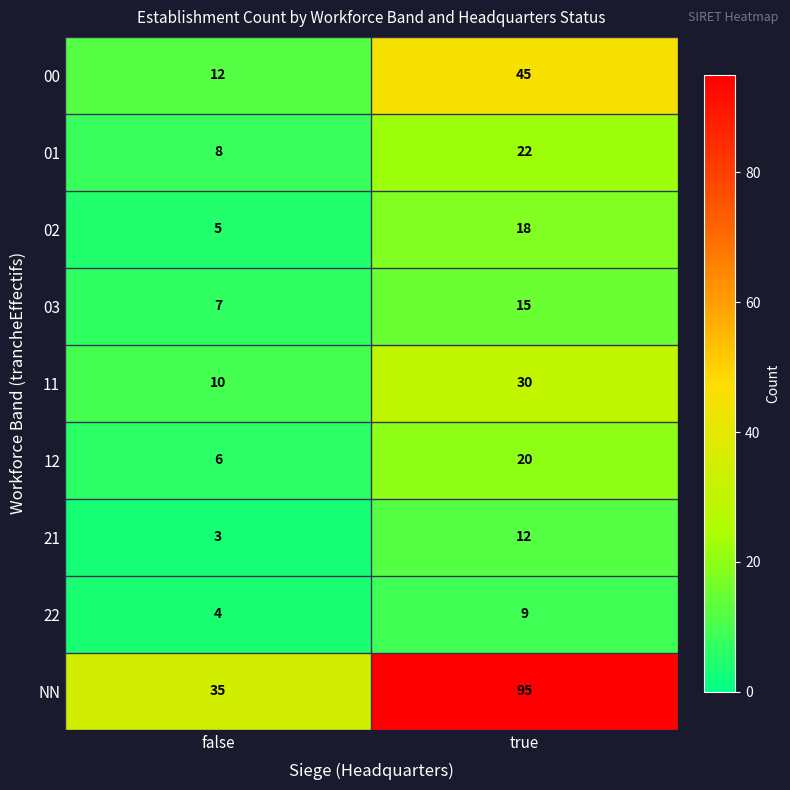

True or false: 01 has a value of 22 at true.

True